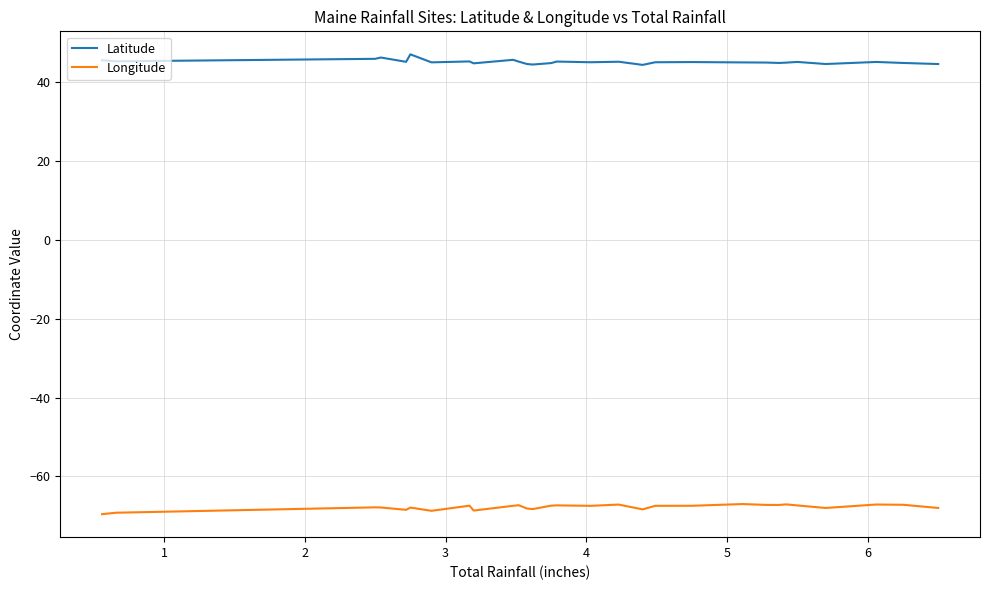

Count the number of categories in the chart.

29